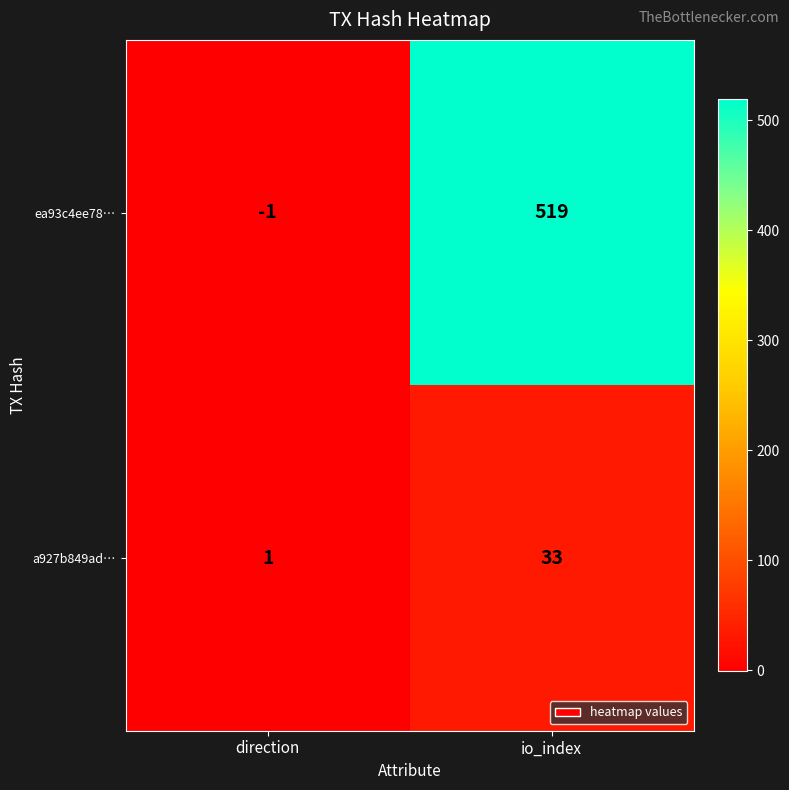

List the series in order of their overall mean, highest first.

ea93c4ee78…, a927b849ad…